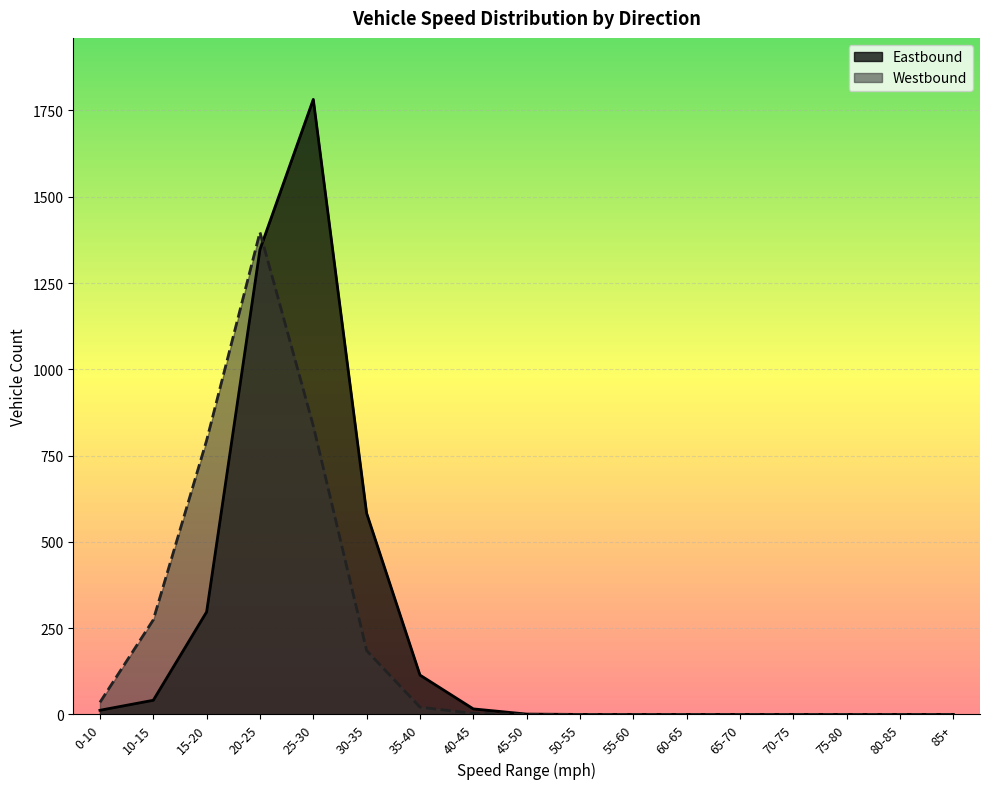

What is the label of the 16th point from the left?

80-85